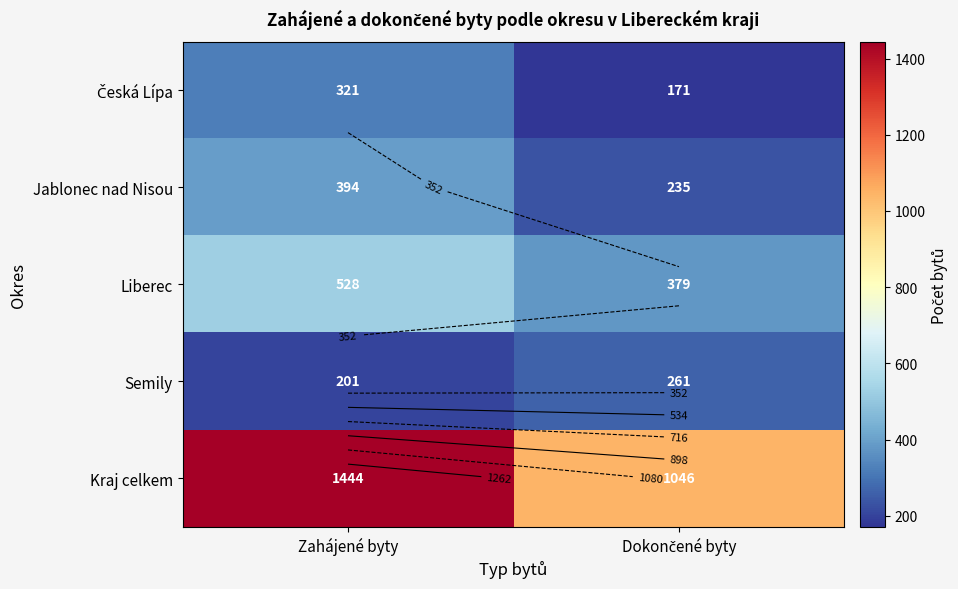

What is the average value of the Semily series?

231